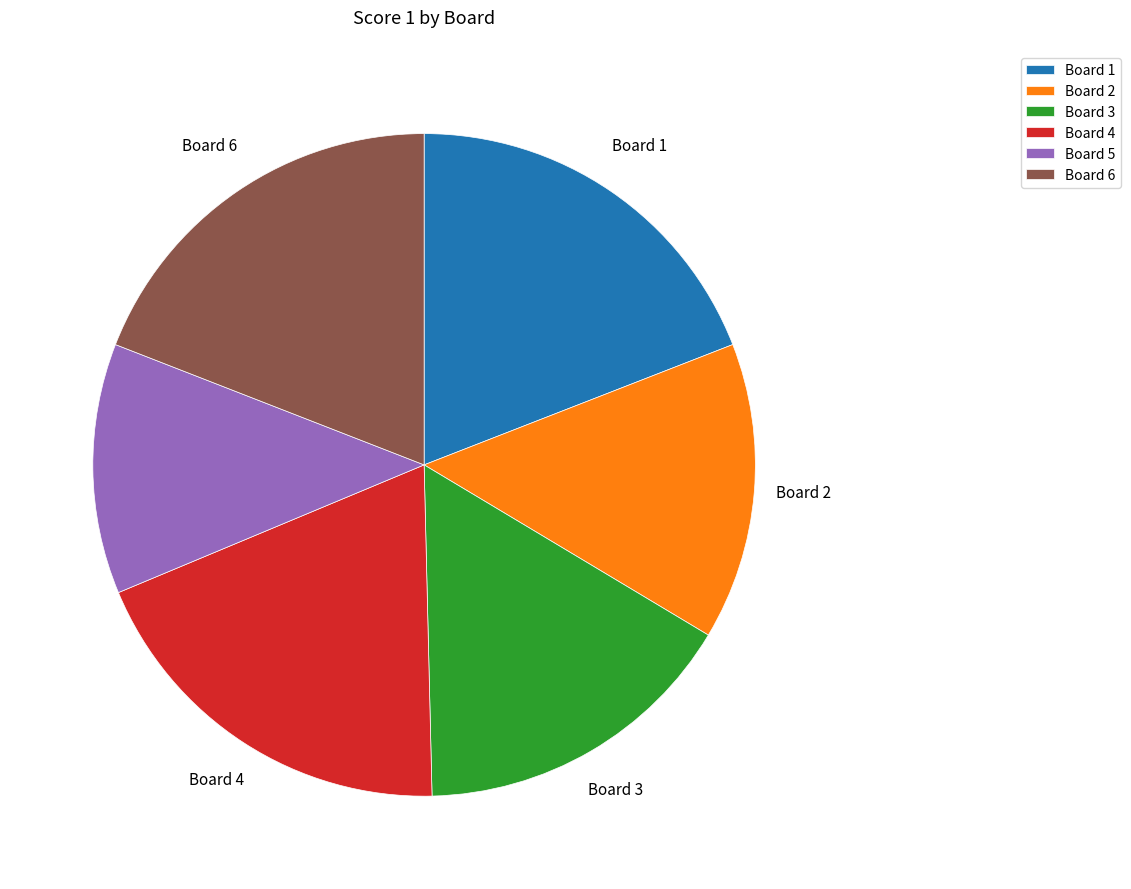

Which has a higher value, Board 5 or Board 3?

Board 3